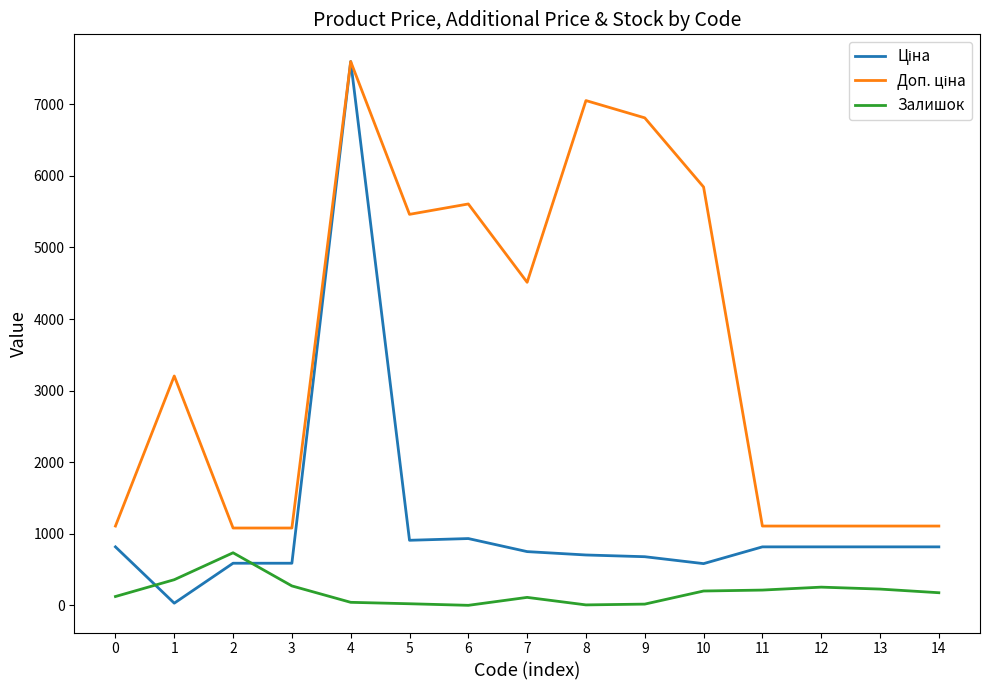

At which category is the sum across all series the highest?

4